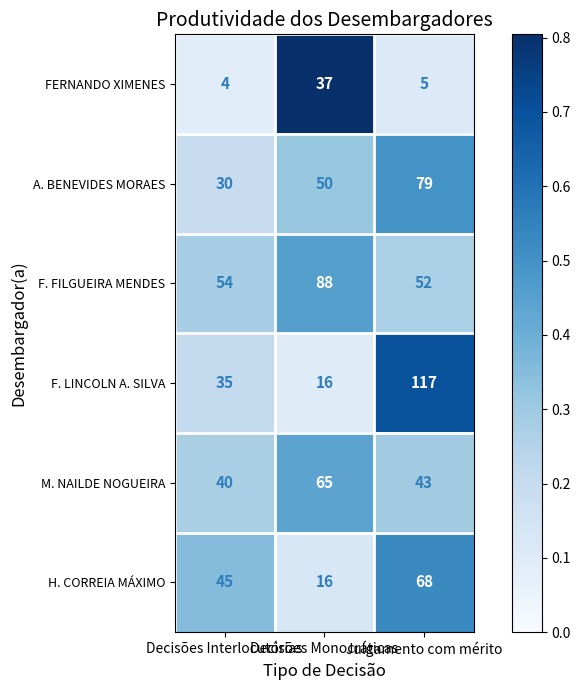

What is the difference between the maximum and minimum values in the H. CORREIA MÁXIMO series?

52